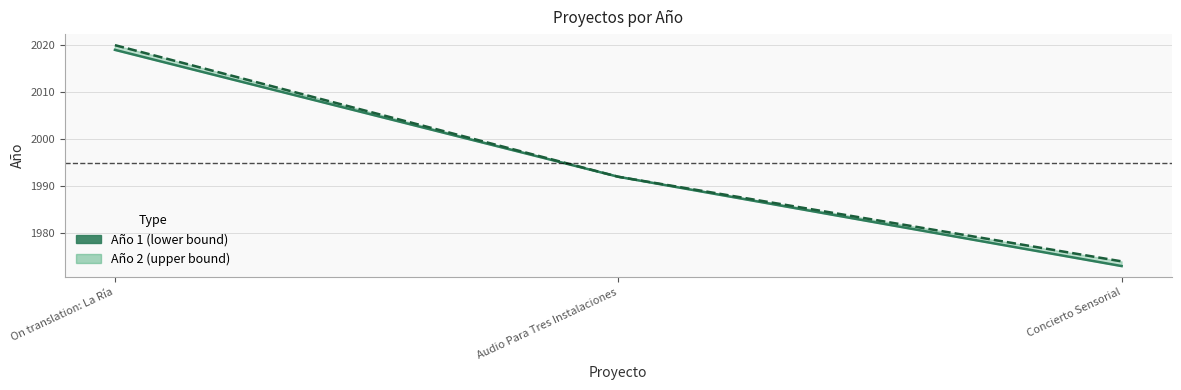

Which category has the lowest value across all series?

Concierto Sensorial